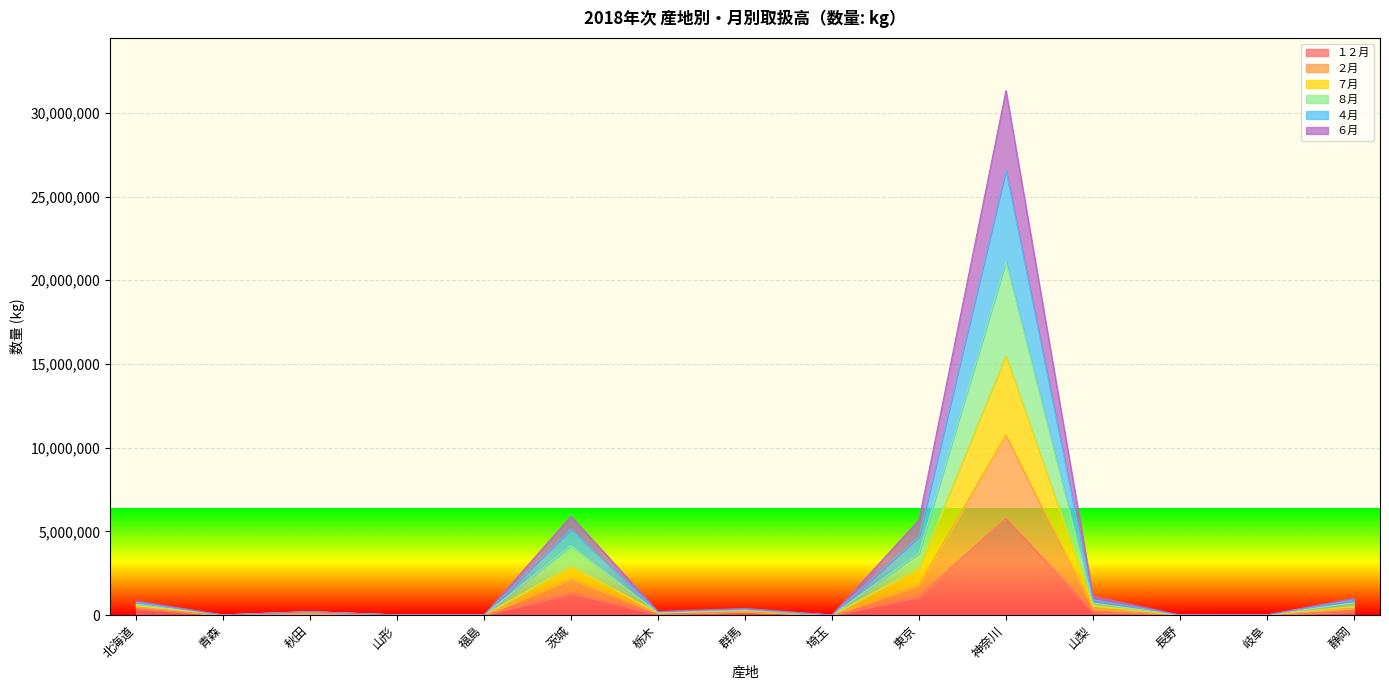

At which category is the sum across all series the highest?

神奈川